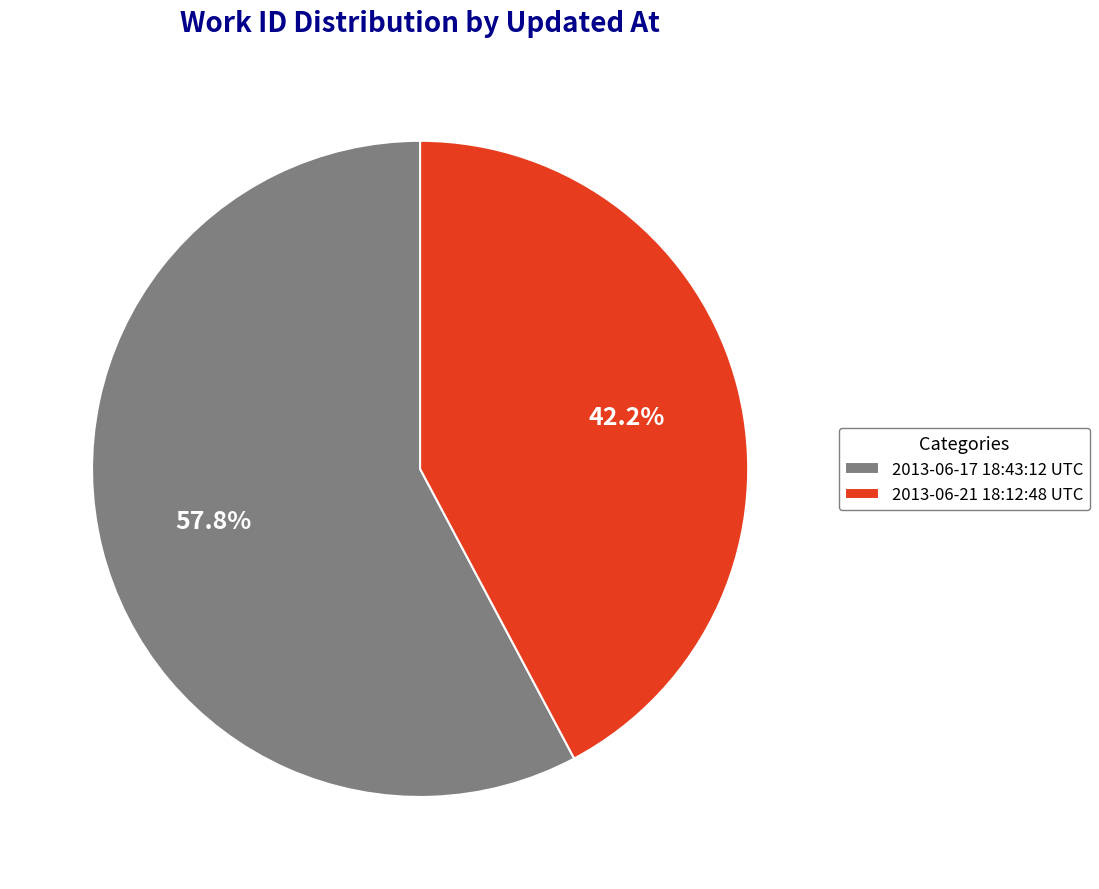

Which slice is the largest?

2013-06-17 18:43:12 UTC